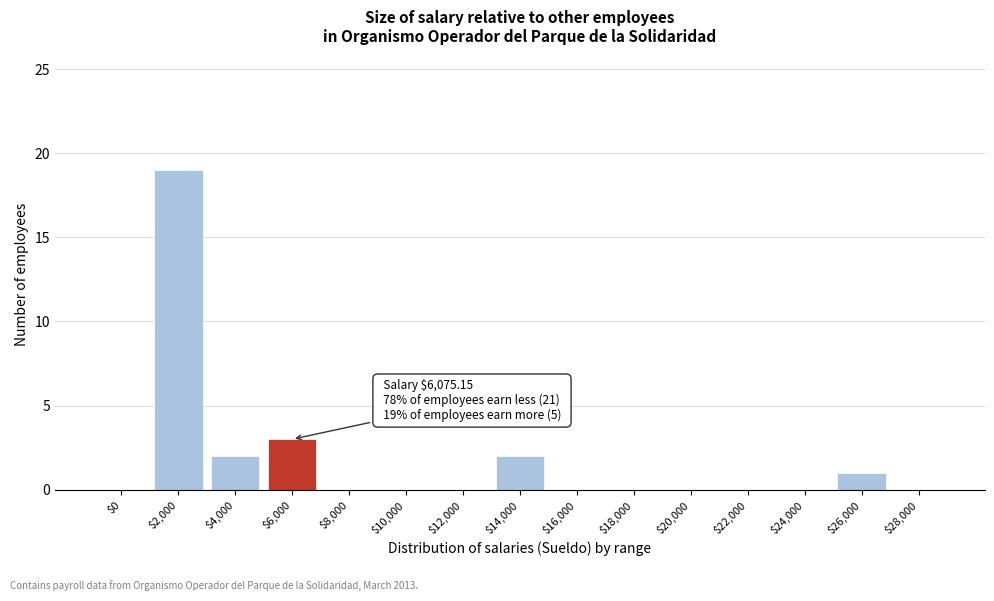

At which label is the value closest to 9?

$6,000